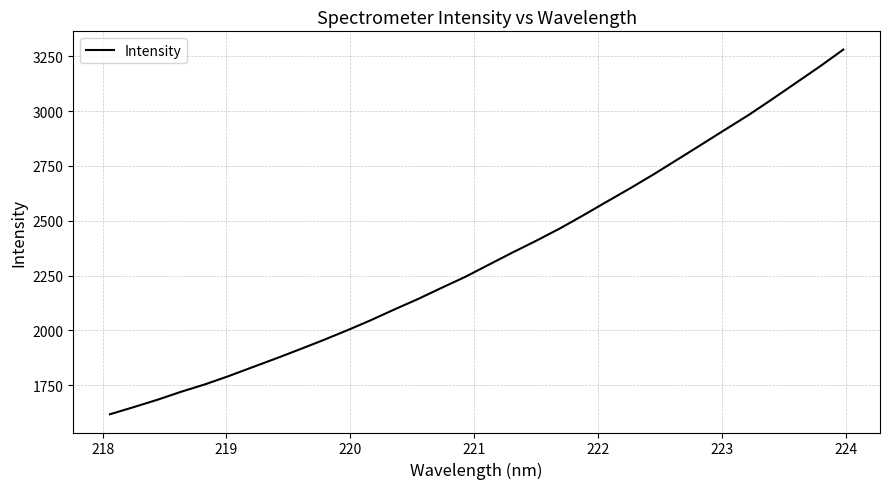

What is the greatest value displayed?

3280.7